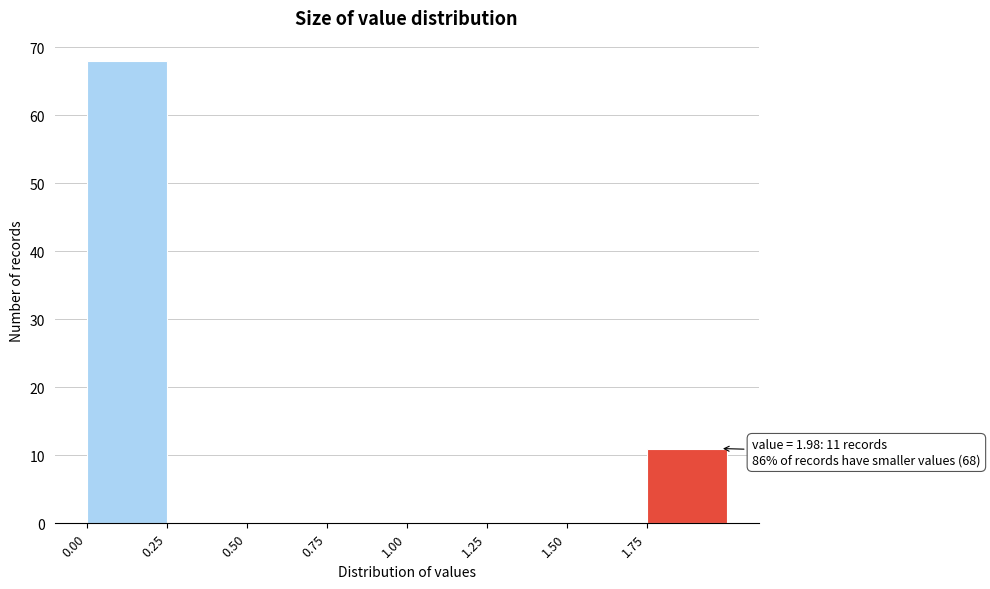

Over which range of the x-axis is the bar tallest?

0.00 to 0.25